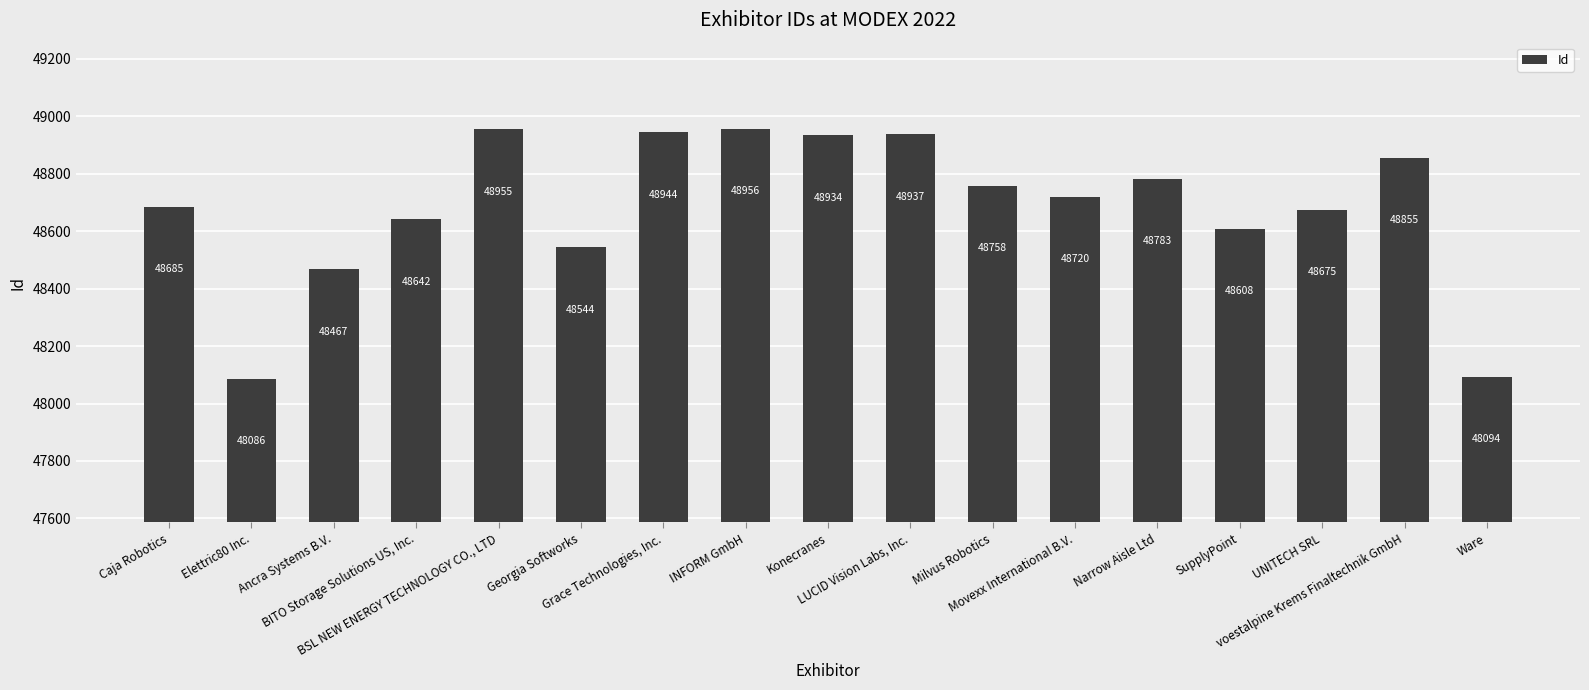

What is the value of the 4th bar from the left?

48642